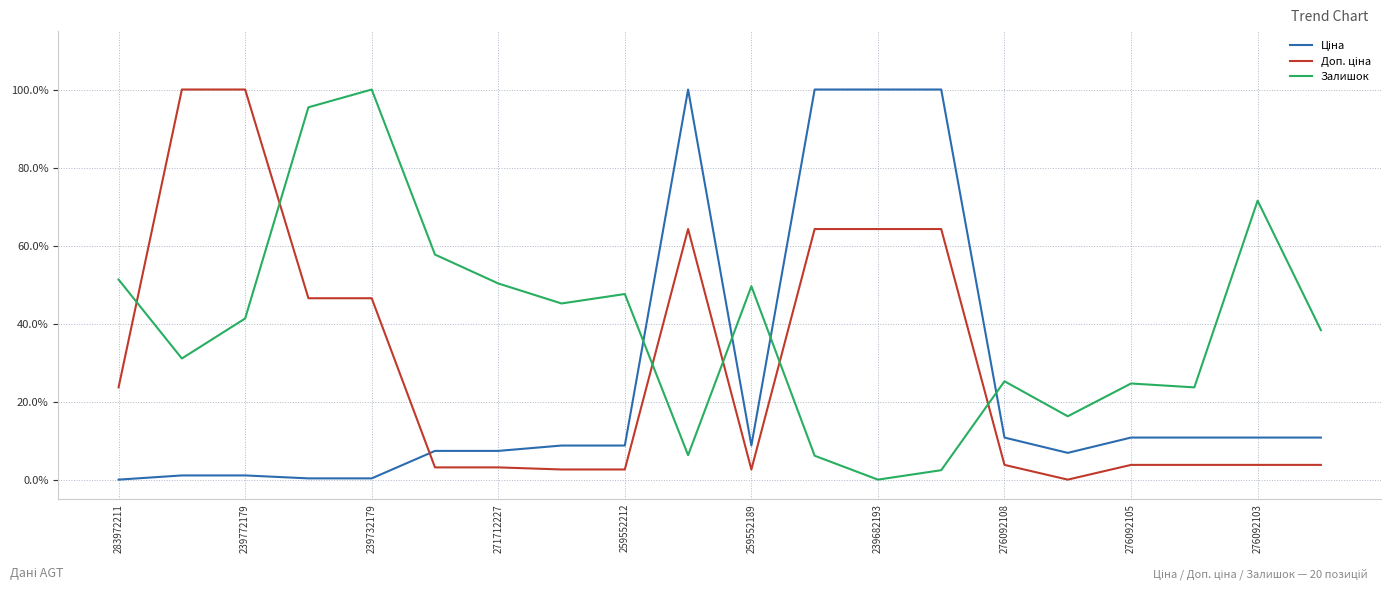

How many data points in Ціна are above 0?

19